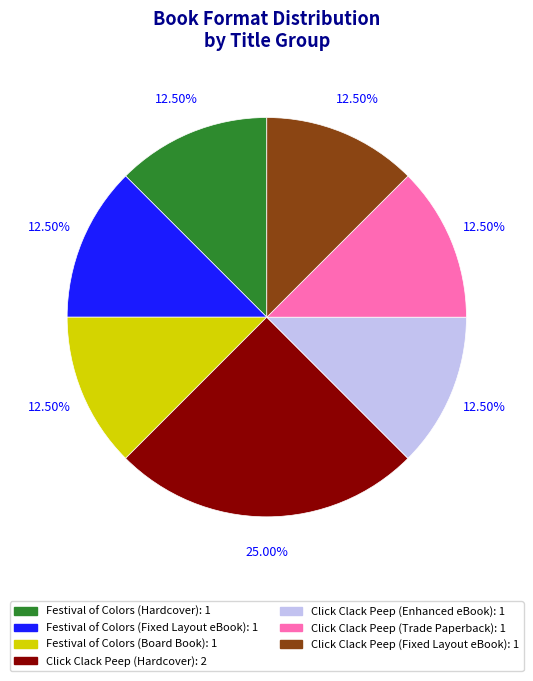

Is there any slice that represents more than half of the pie?

No